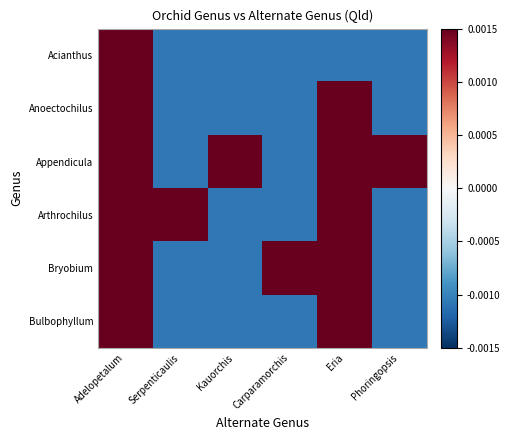

At how many categories does at least one series exceed 0?

6